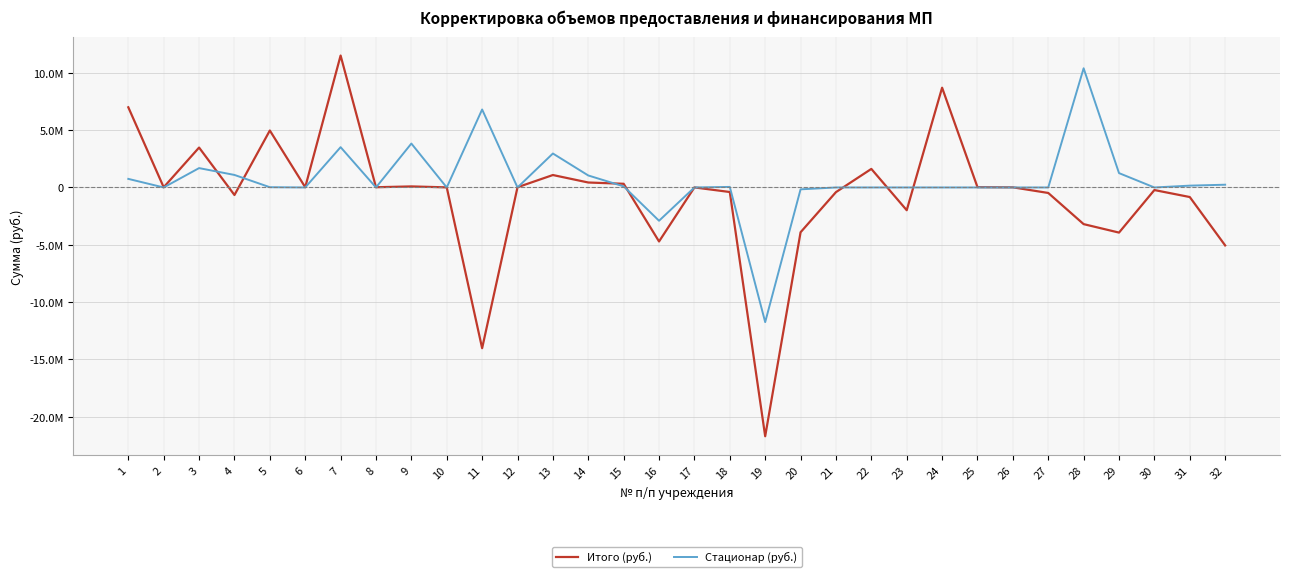

Is the value of Итого (руб.) at 16 greater than the value of Стационар (руб.) at 28?

No